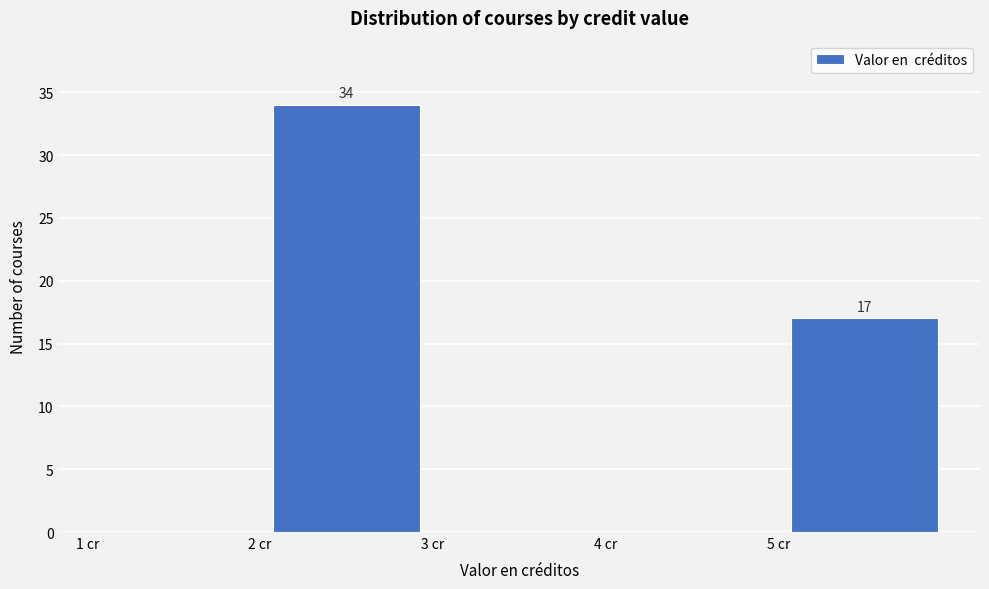

Which range on the x-axis has the tallest bar?

2 to 3